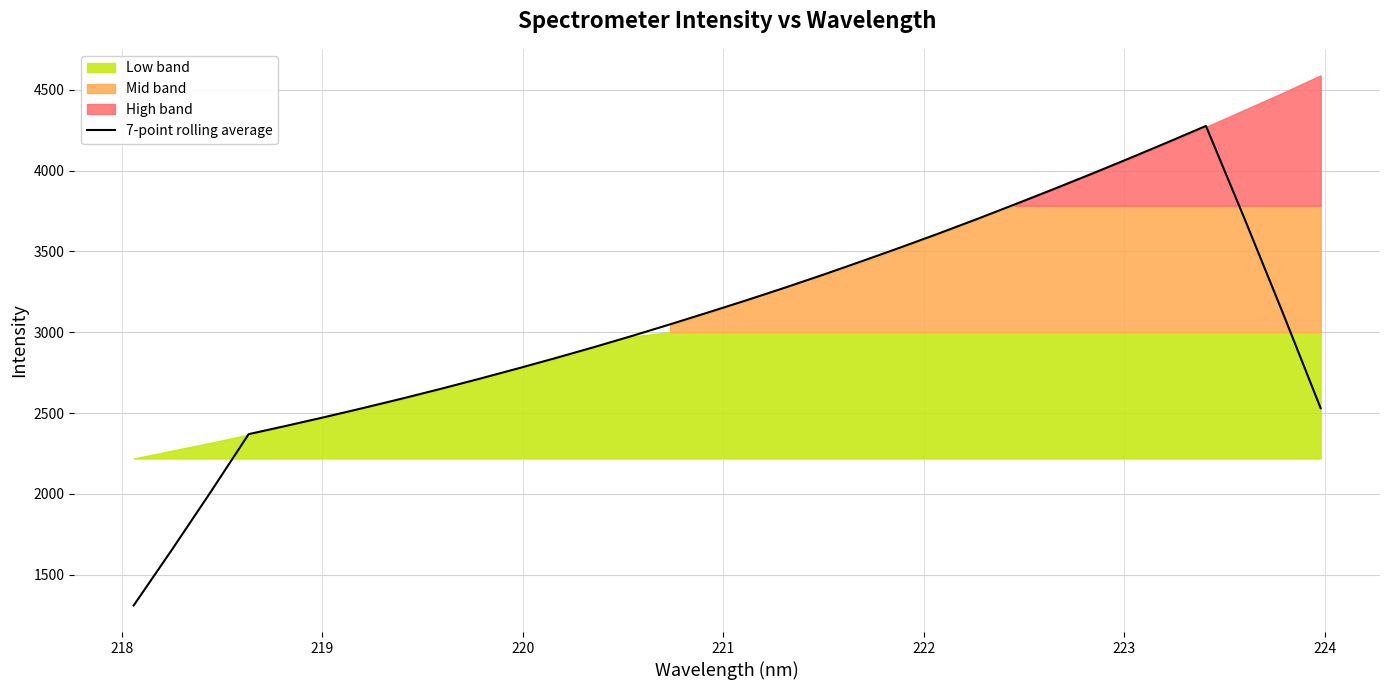

How many categories are shown in the chart?

32